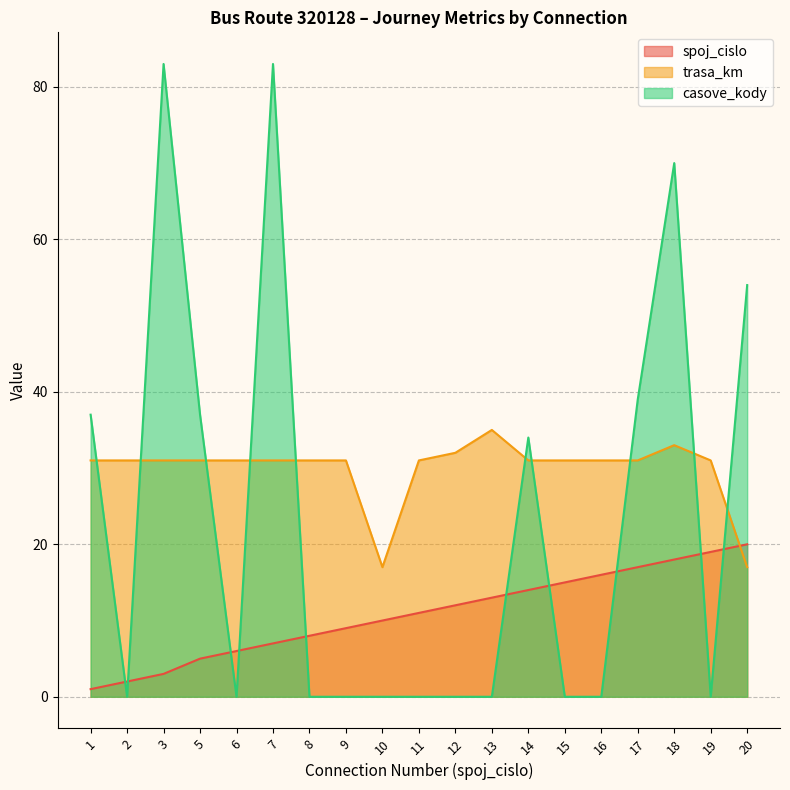

What is the difference between the spoj_cislo values at 11 and 6?

5